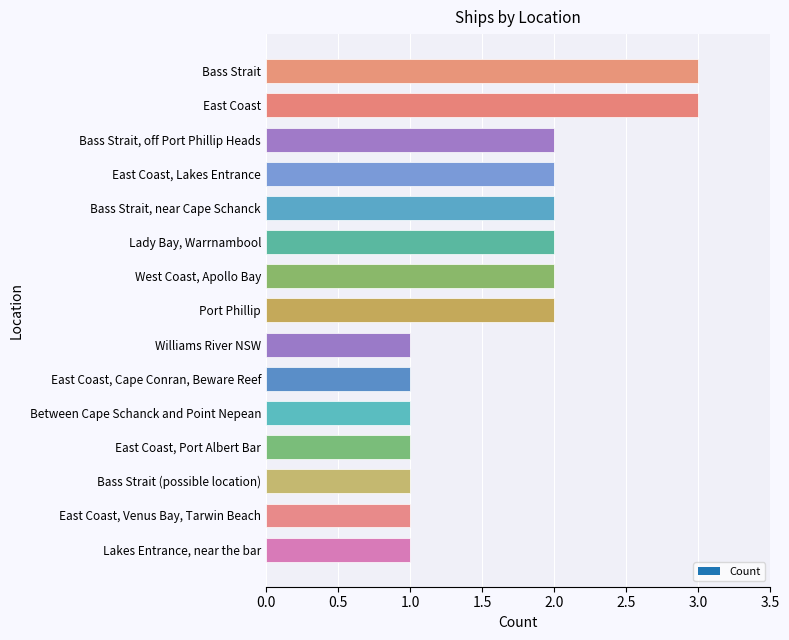

Approximately how many times larger is the value at East Coast, Venus Bay, Tarwin Beach compared to Bass Strait, near Cape Schanck?

0.5